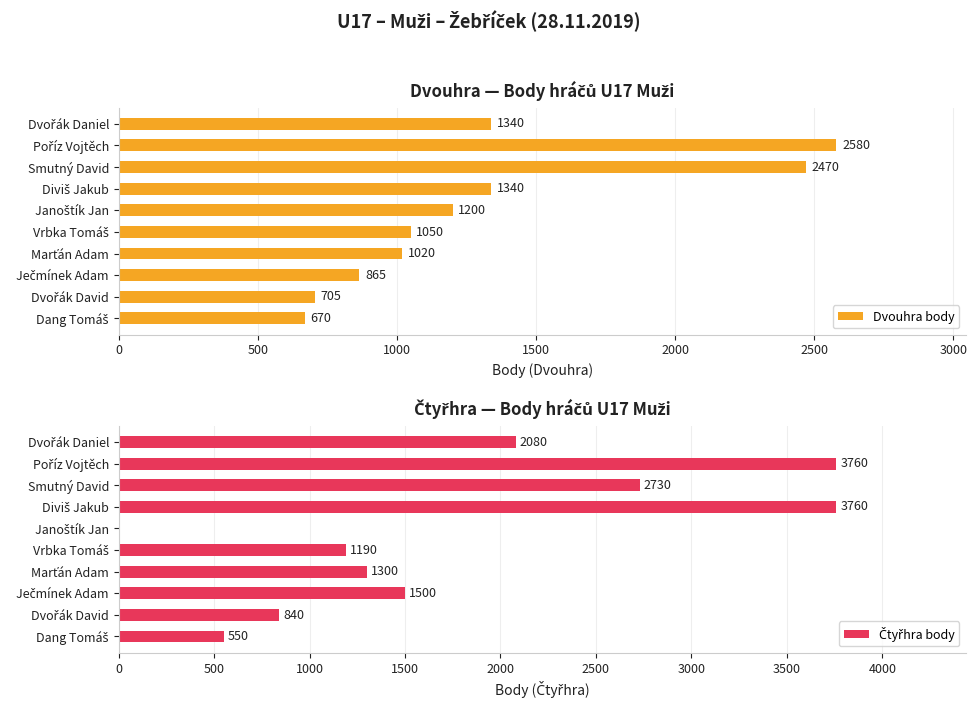

At how many categories does at least one series exceed 2489?

3